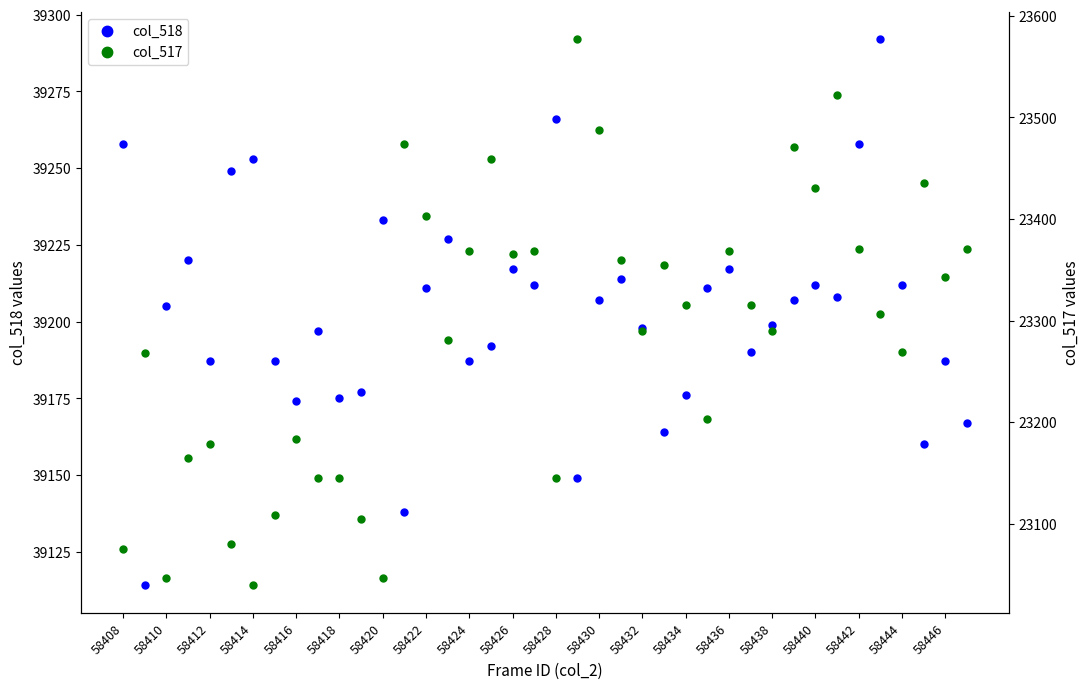

The value of col_518 at 58426 is 39217. True or false?

True